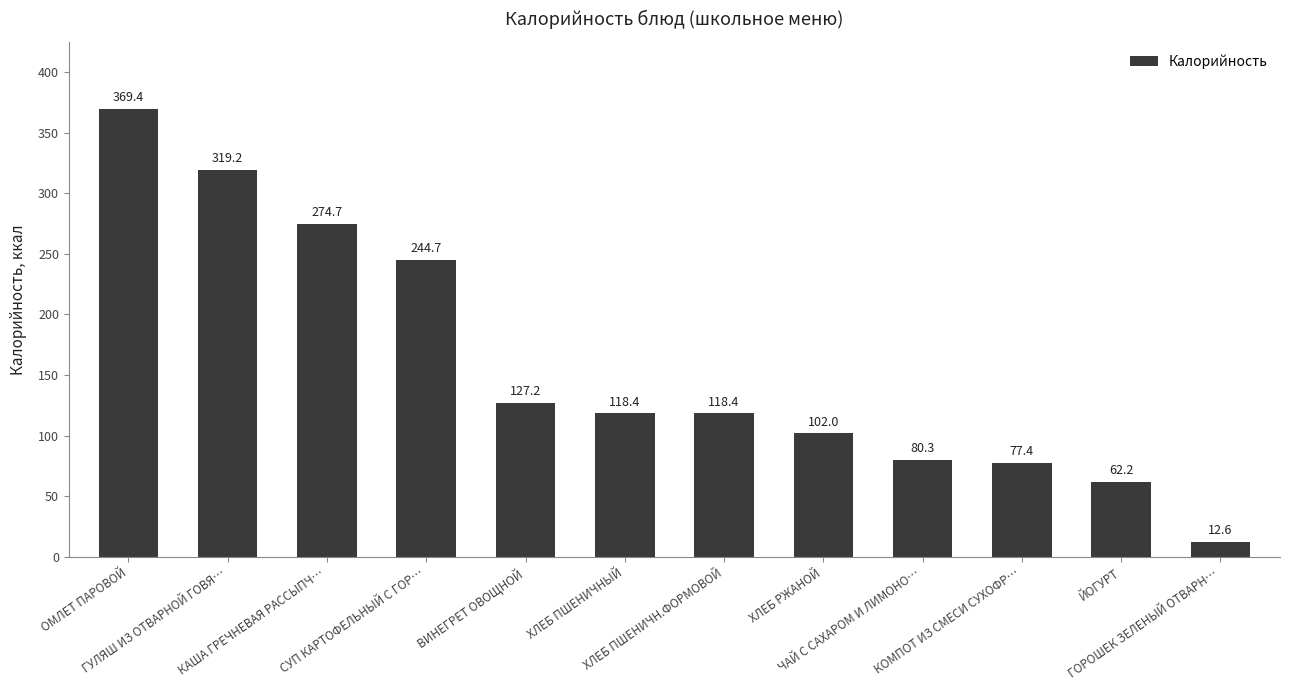

At which category does the chart reach its minimum across all series?

ГОРОШЕК ЗЕЛЕНЫЙ ОТВАРН…